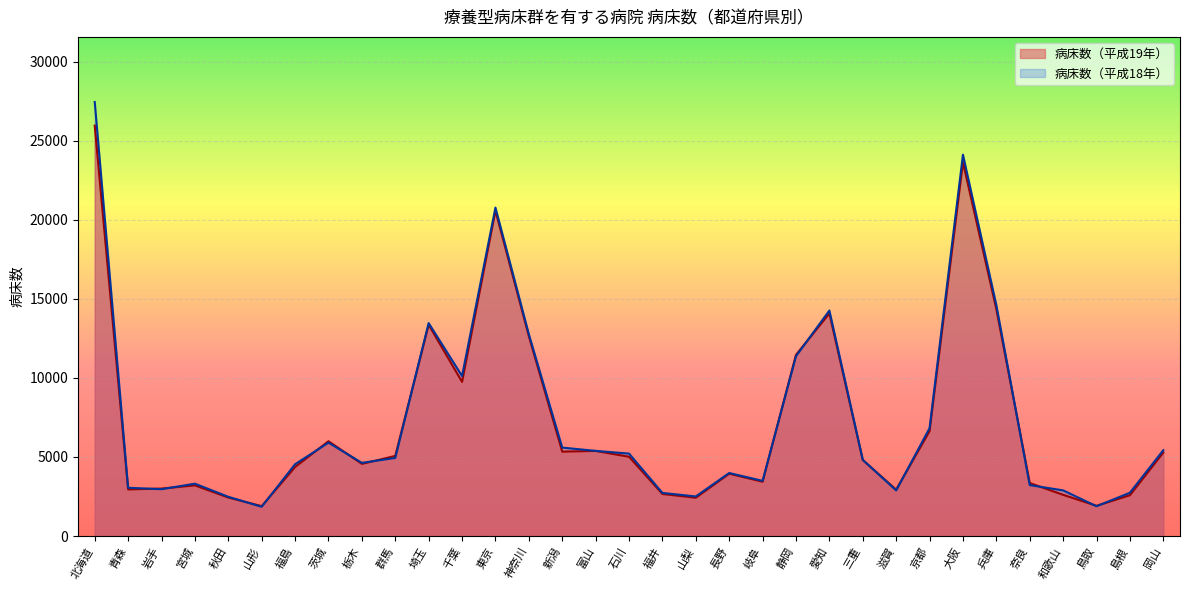

The value of 病床数（平成19年） at 奈良 is 3355. True or false?

True